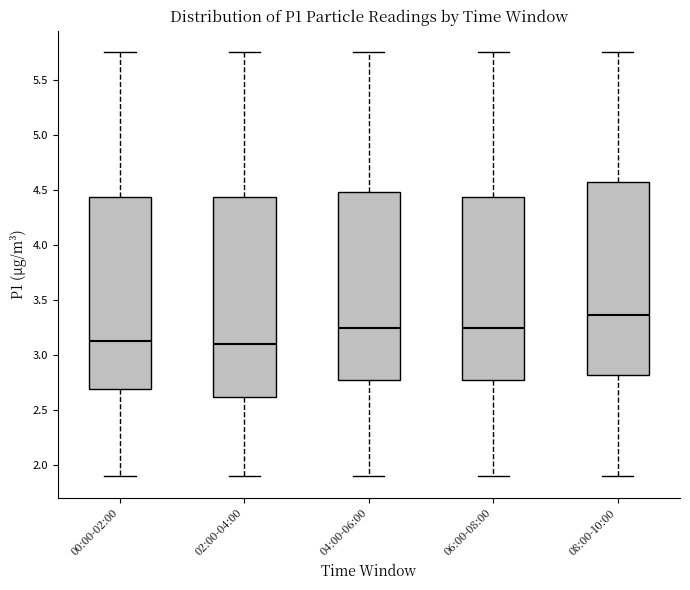

Where is the upper edge of the box for 04:00-06:00 on the y-axis? The values are not printed on the chart, so give them approximately, as read against the axis.

4.50